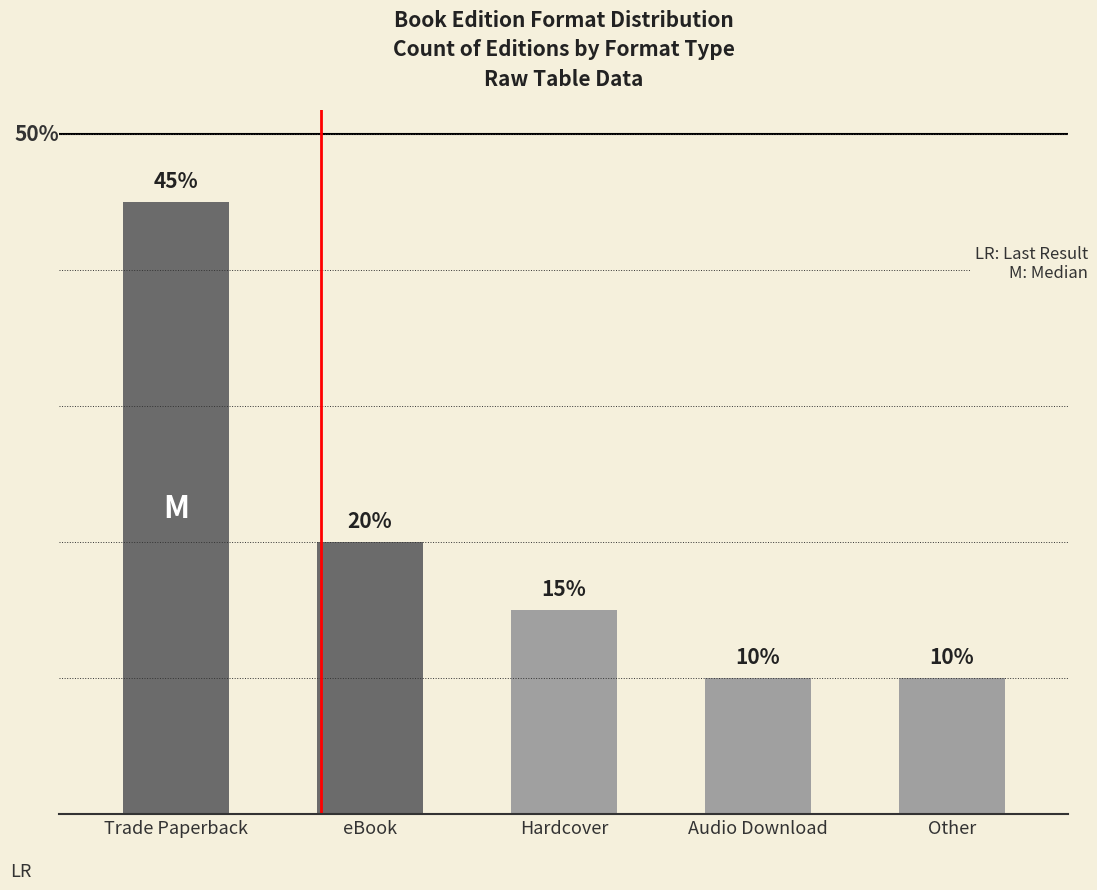

Which label corresponds to the largest value in the chart?

Trade Paperback